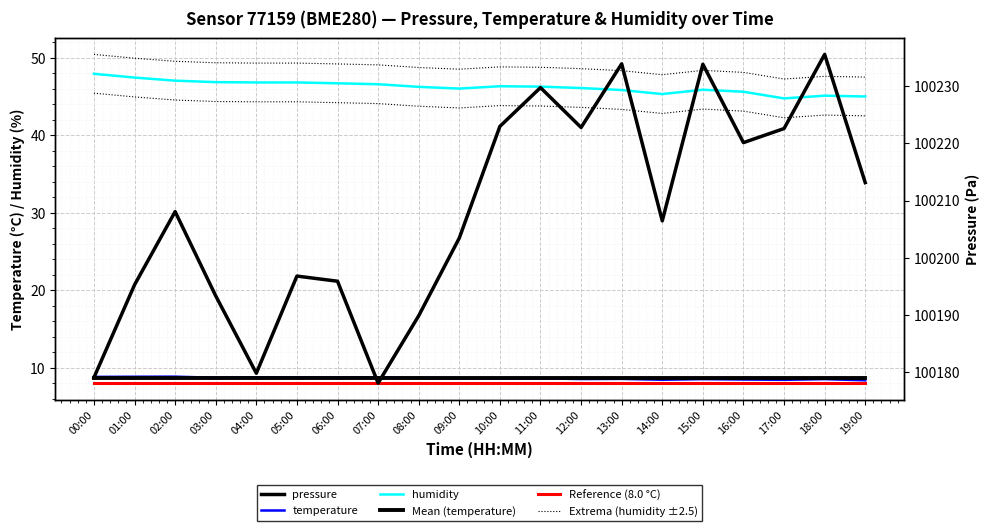

Which category has the lowest value in the pressure series?

07:00